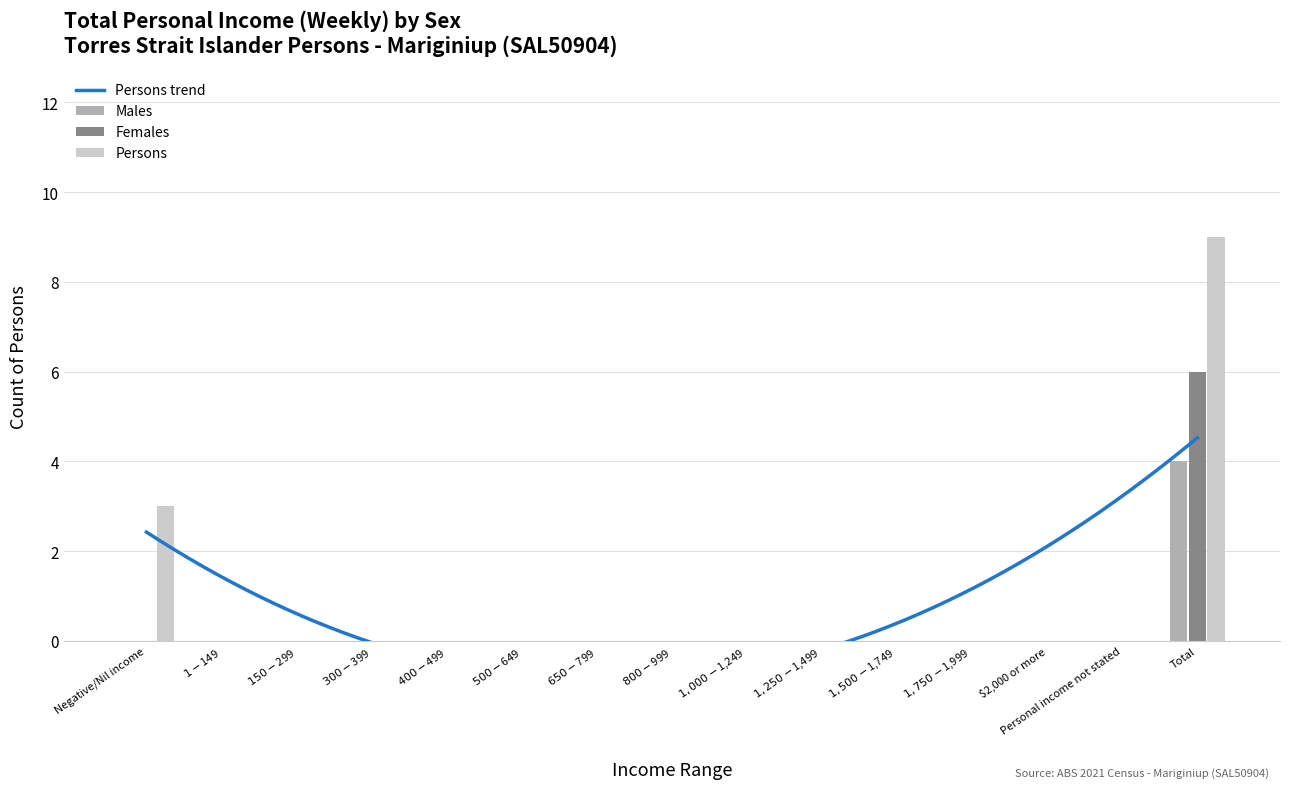

At how many categories does at least one series exceed 7?

1